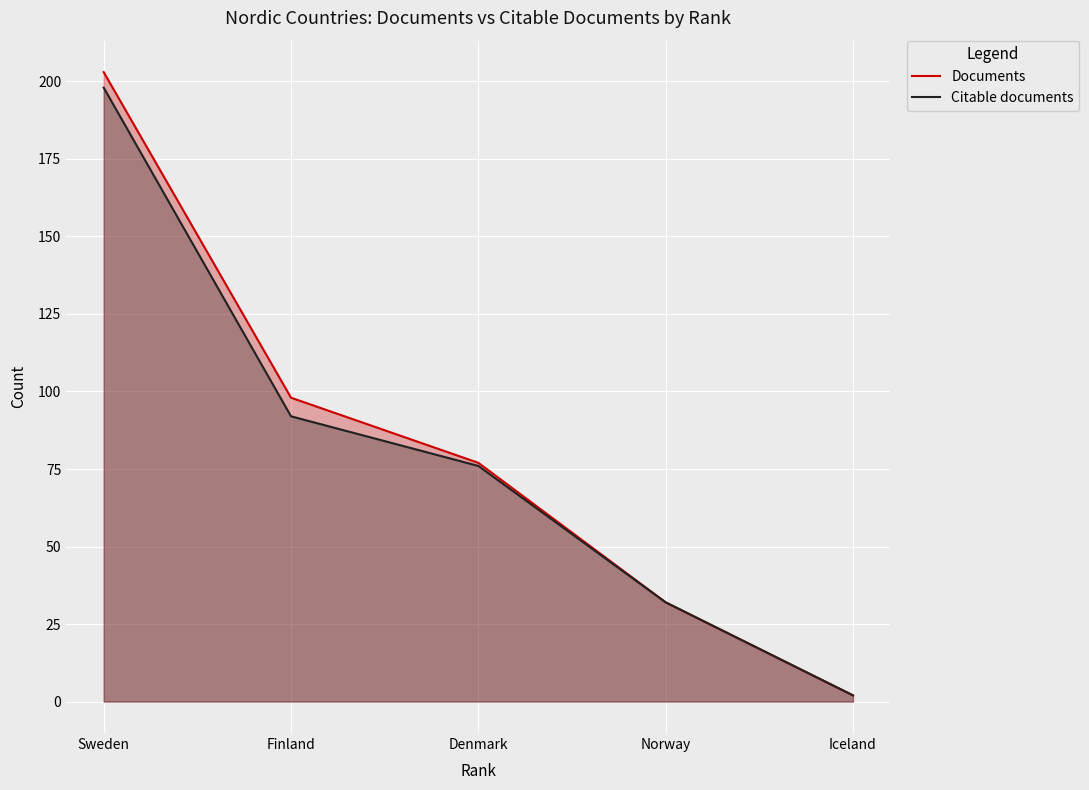

Is it true that Citable documents equals 158 at Finland?

False